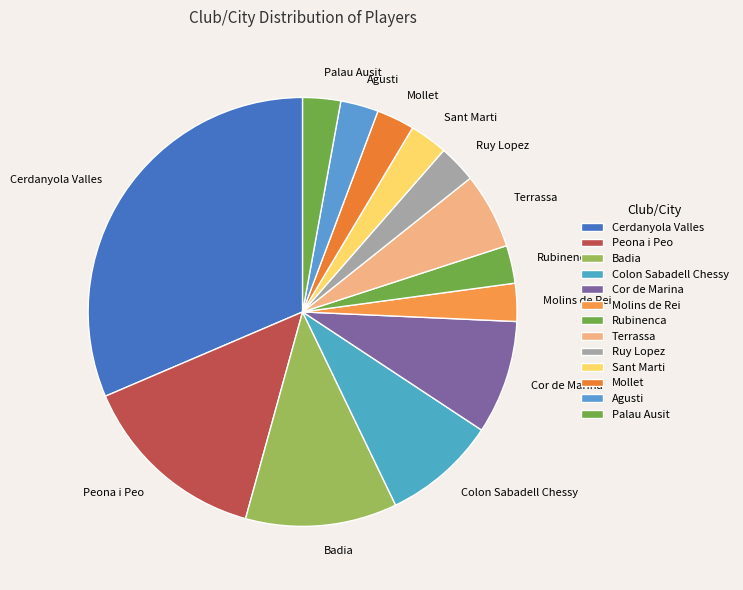

Does Rubinenca represent more than half of the total?

No